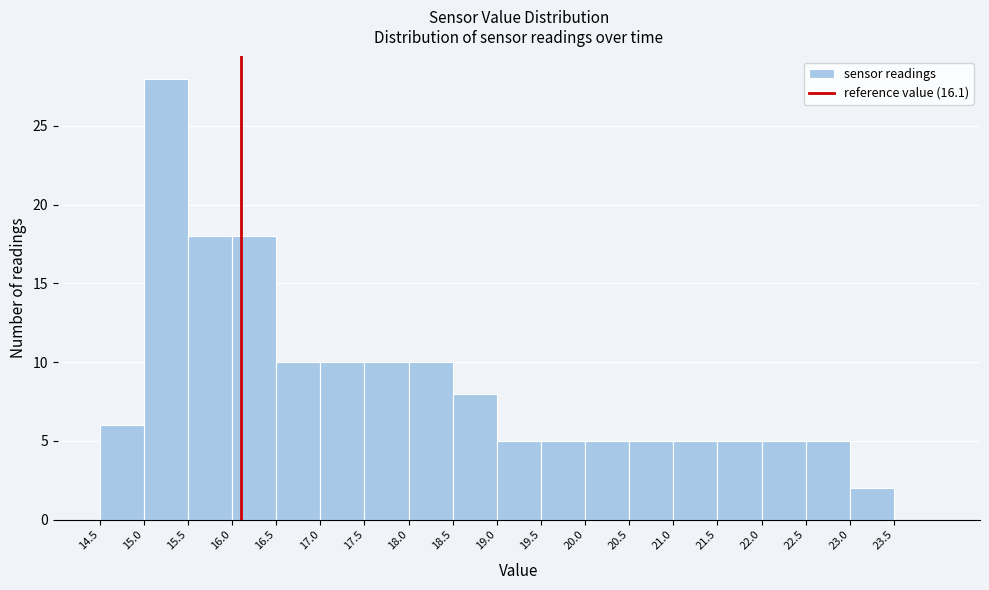

Which range on the x-axis has the tallest bar?

15.0 to 15.5